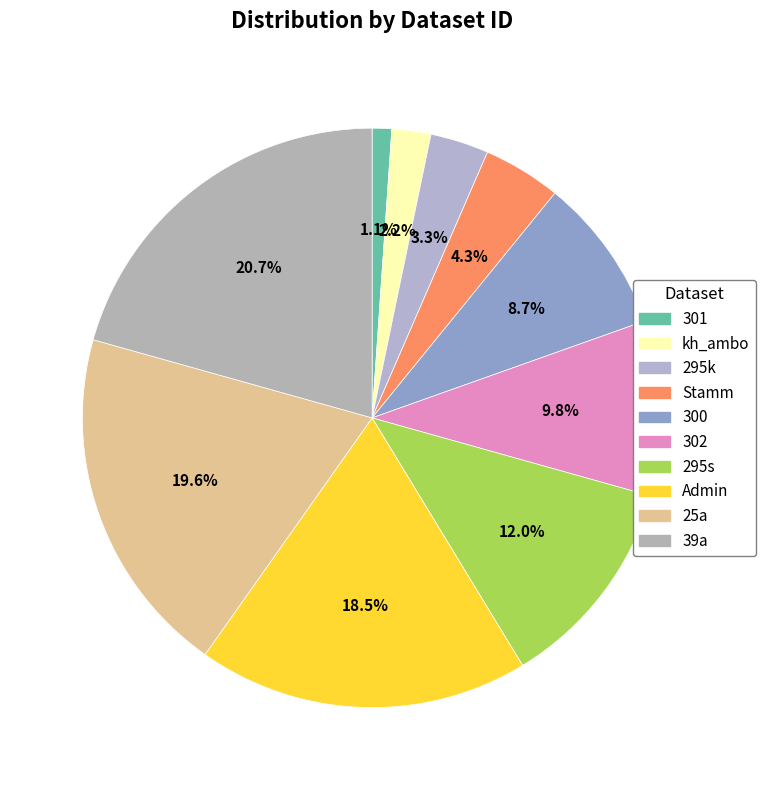

How many slices are in this pie chart?

10